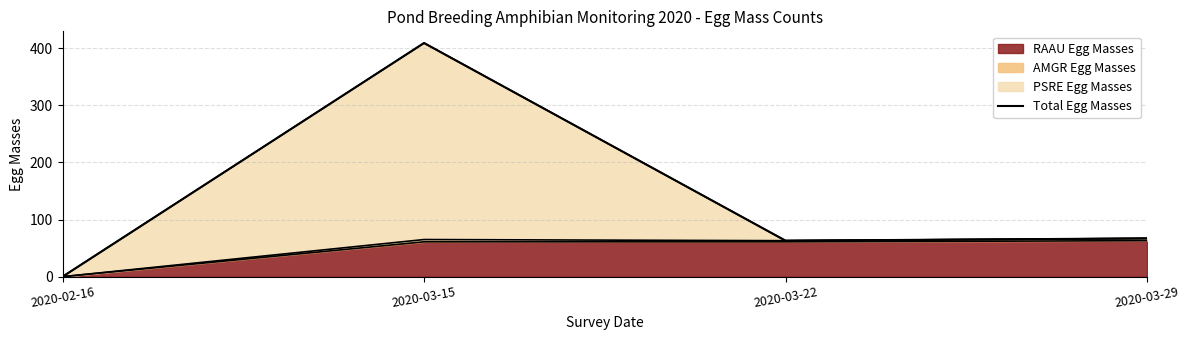

At which label does the data first exceed 67?

2020-03-15